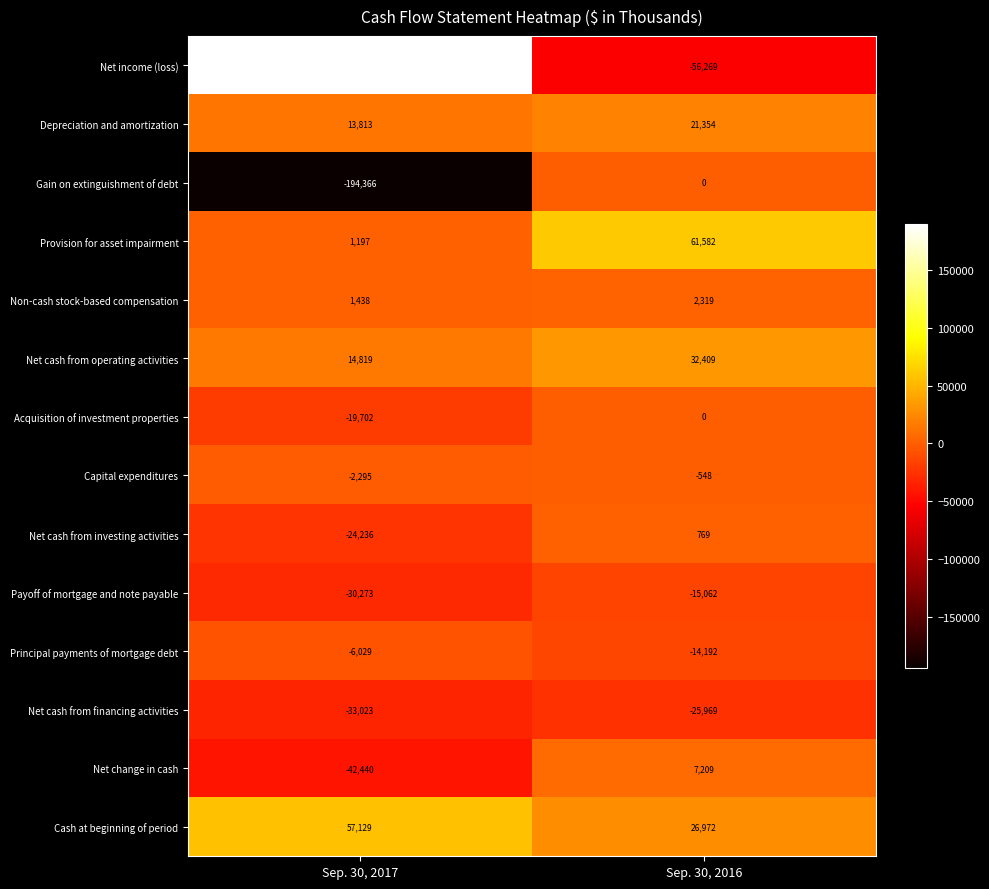

What is the spread (max minus min) of values at Sep. 30, 2017?

383728